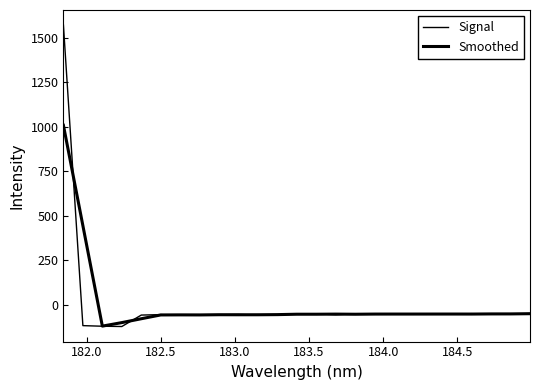

Is this an area chart (filled region under the line)?

No